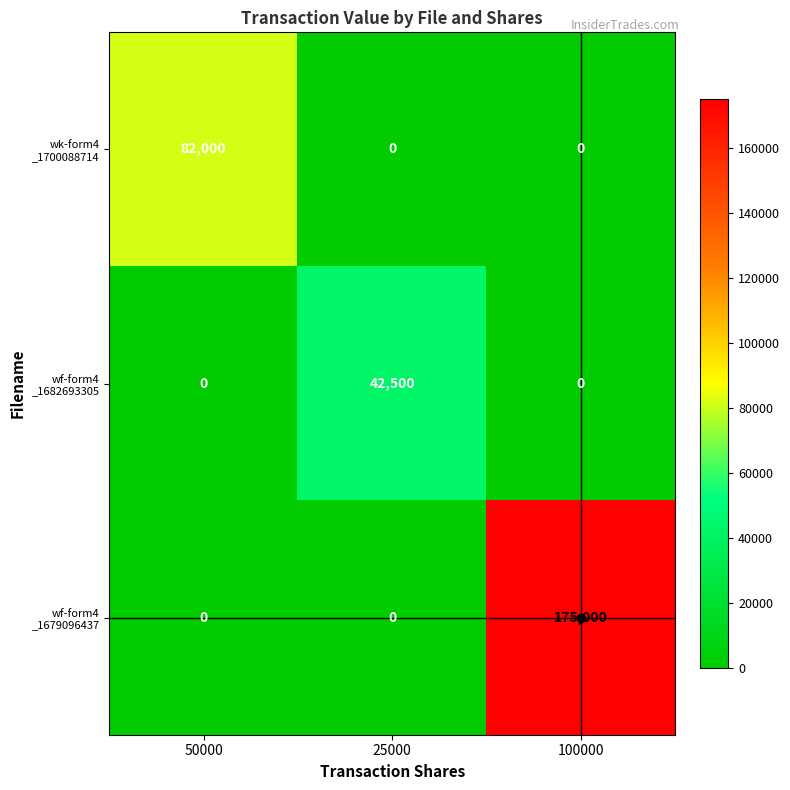

At which category is the sum across all series the highest?

100000